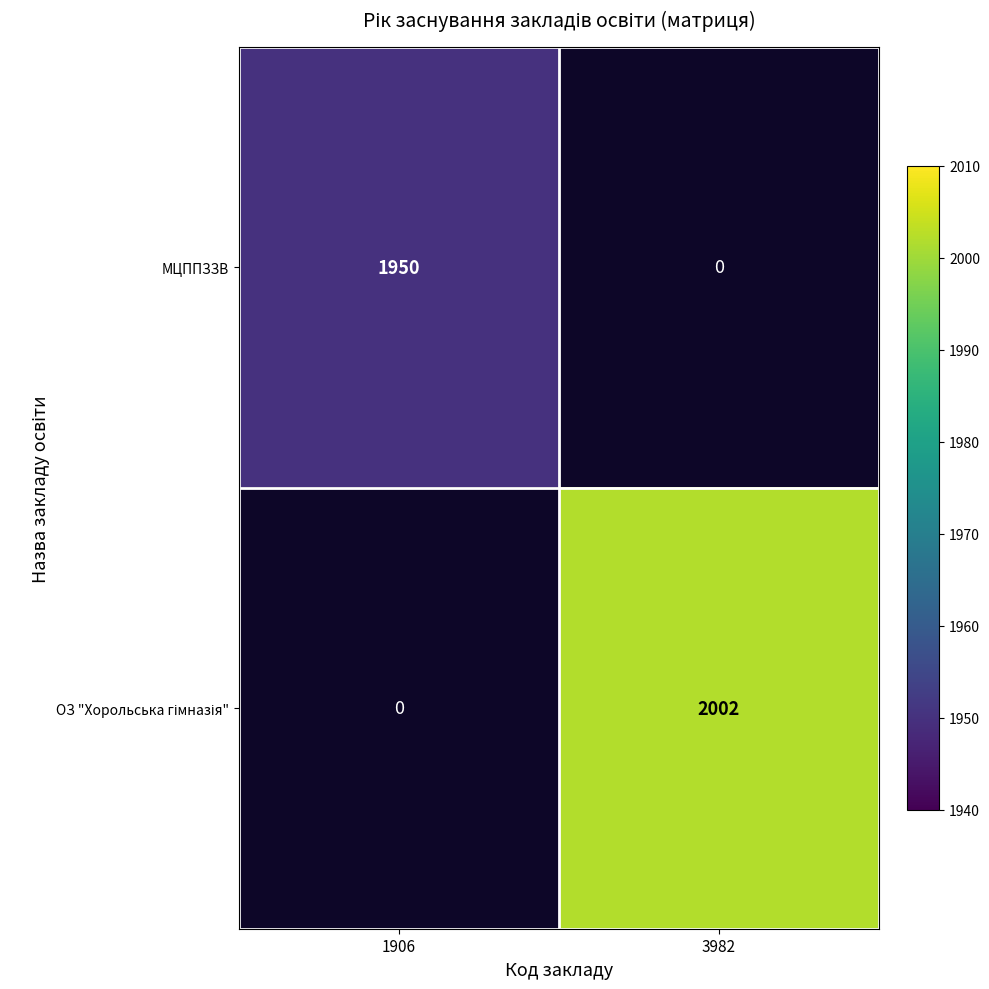

Count the number of data series in this chart.

2